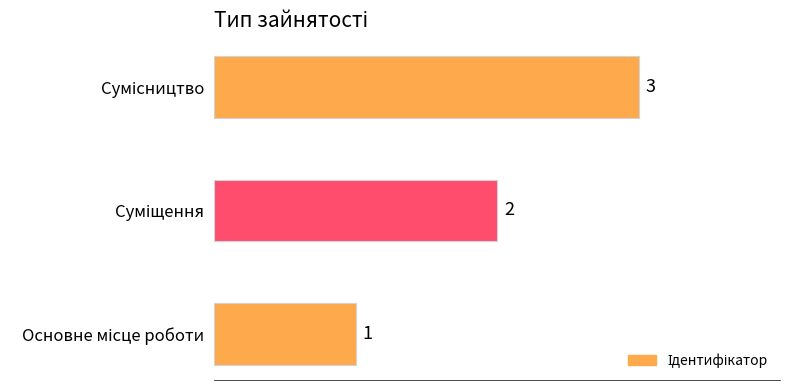

What is the greatest value displayed?

3